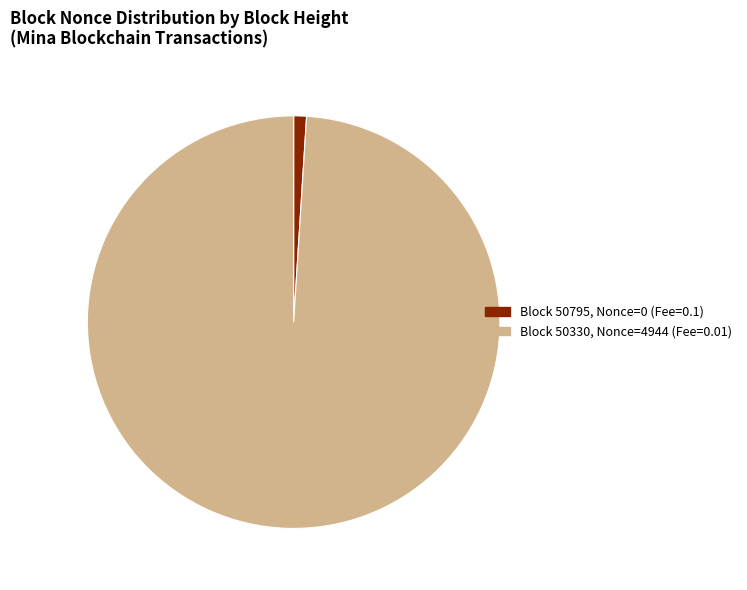

Is there a majority slice in this chart?

Yes